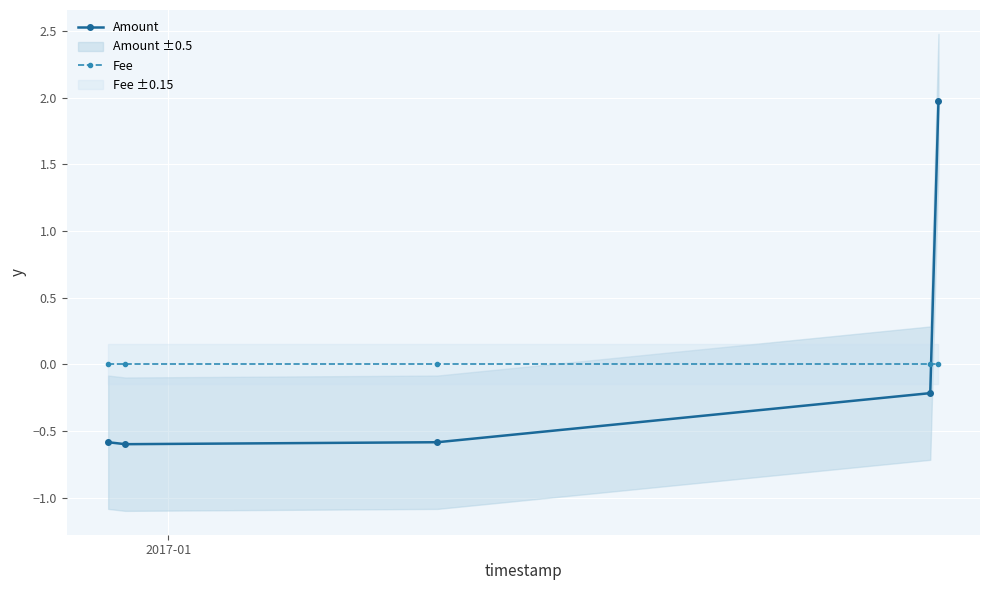

Which series has the widest spread of values?

Amount